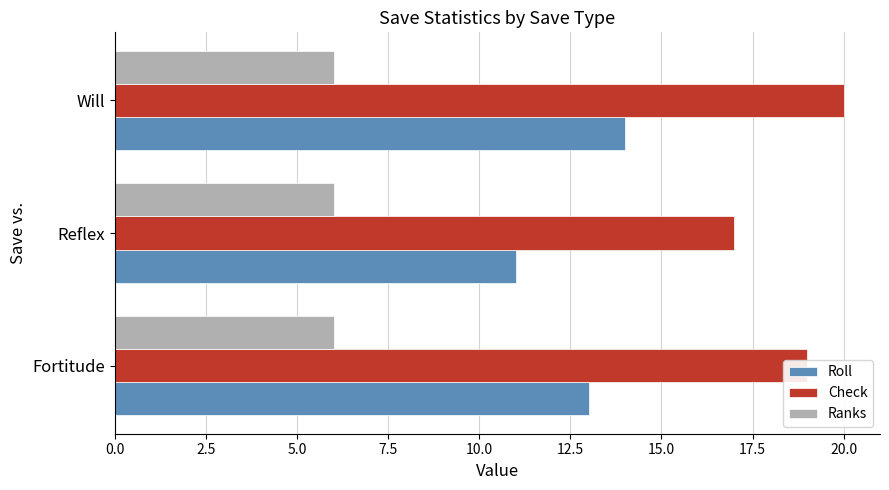

What is the spread (max minus min) of values at Will?

14